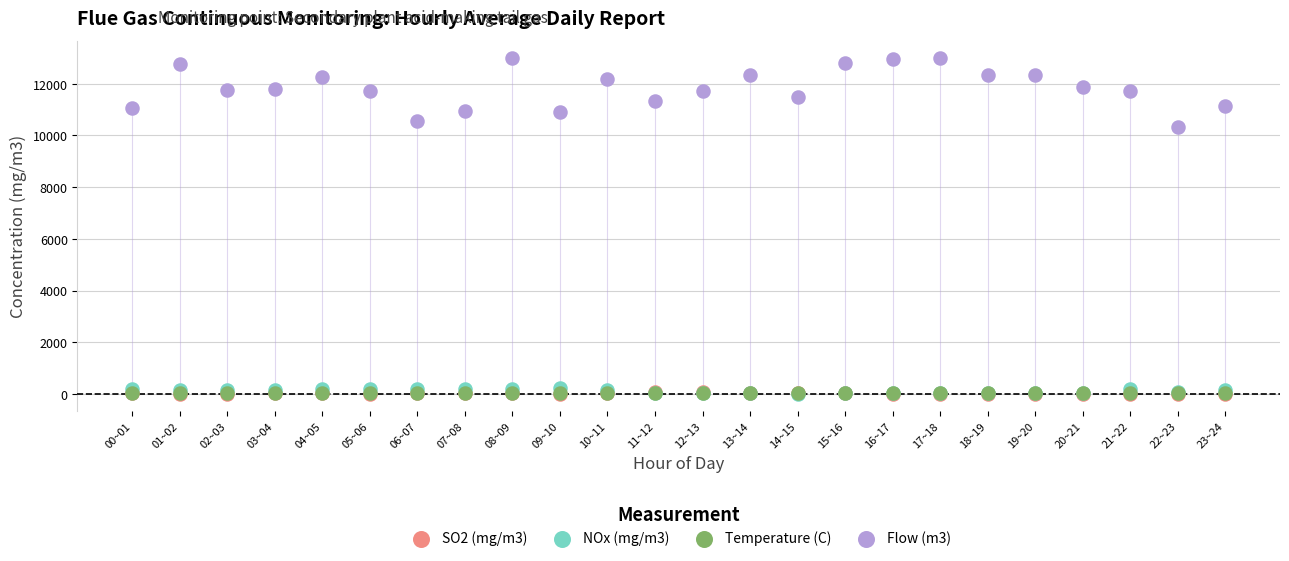

Which series has the widest spread of Y values?

Flow (m3)